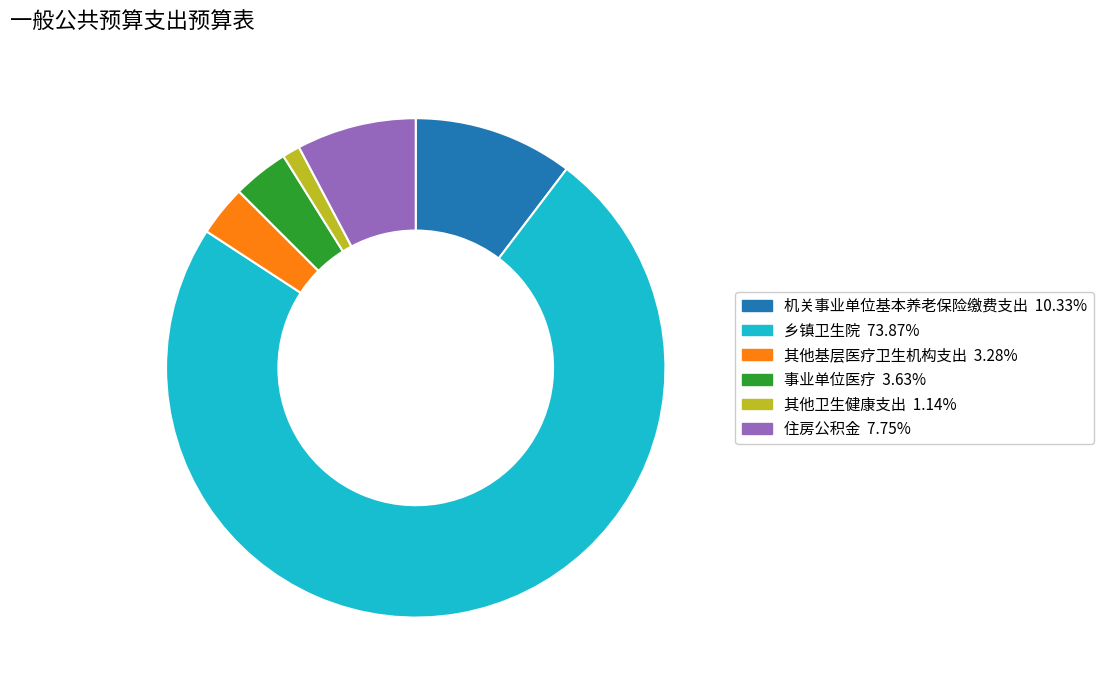

Count the number of slices in the pie.

6